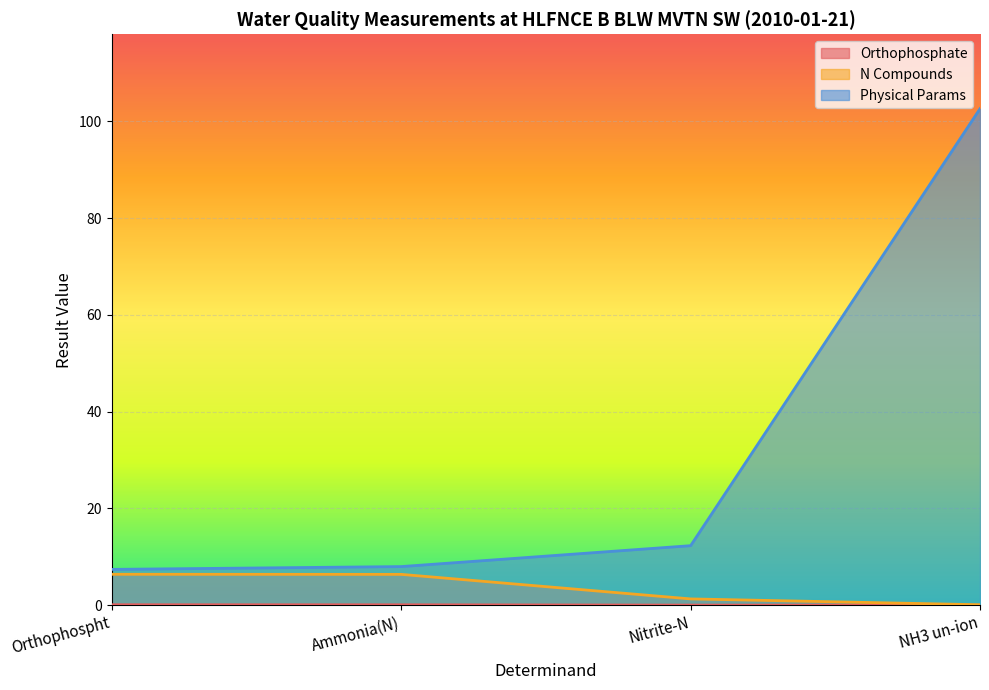

How many values in the N Compounds series exceed 6?

2